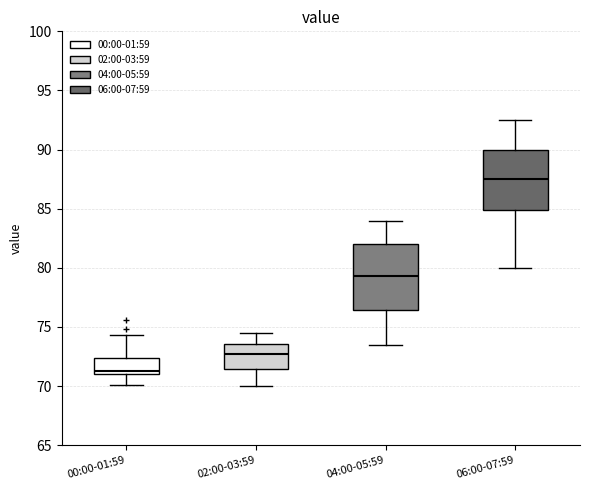

Where does the lower whisker of the box for 04:00-05:59 end on the y-axis? The values are not printed on the chart, so give them approximately, as read against the axis.

73.5